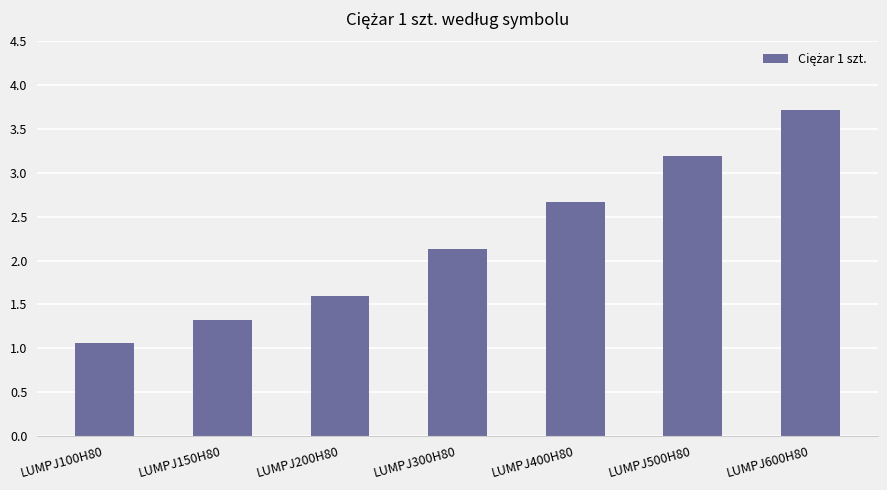

Are the bars grouped side by side (vs. stacked)?

No